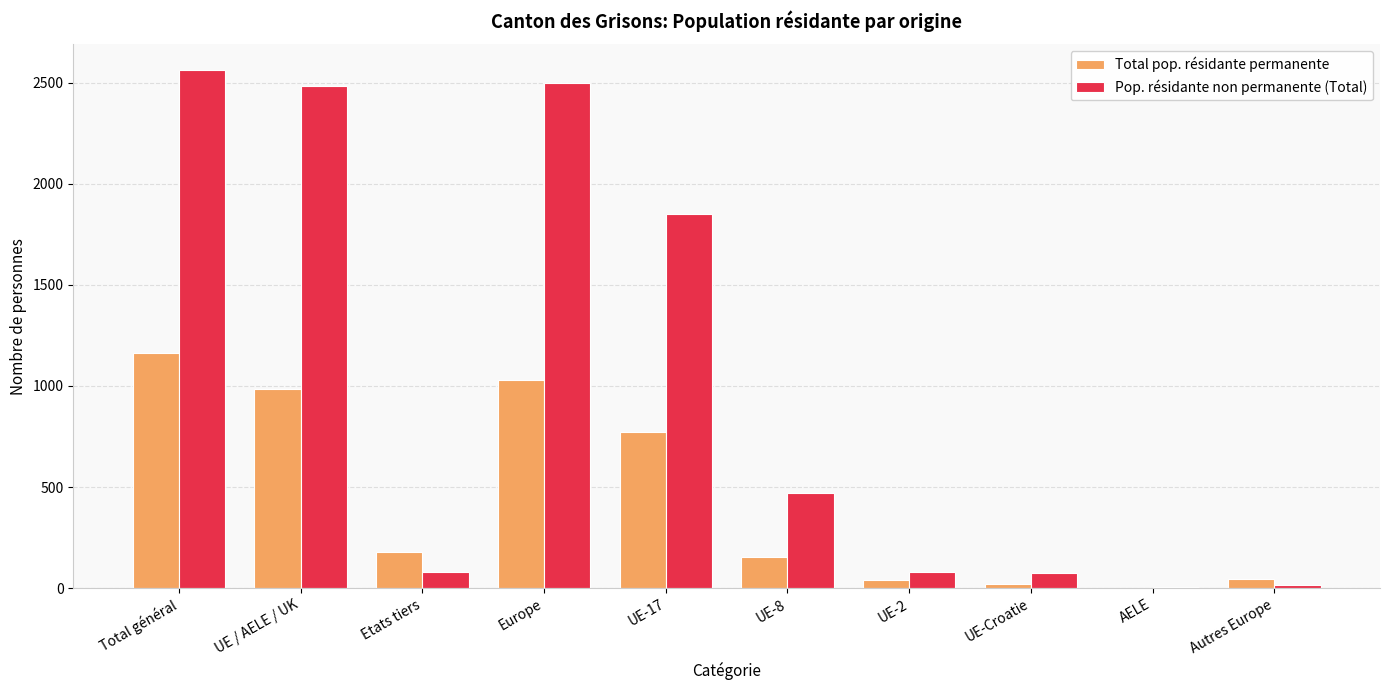

Is it true that Total pop. résidante permanente equals 312 at Etats tiers?

False